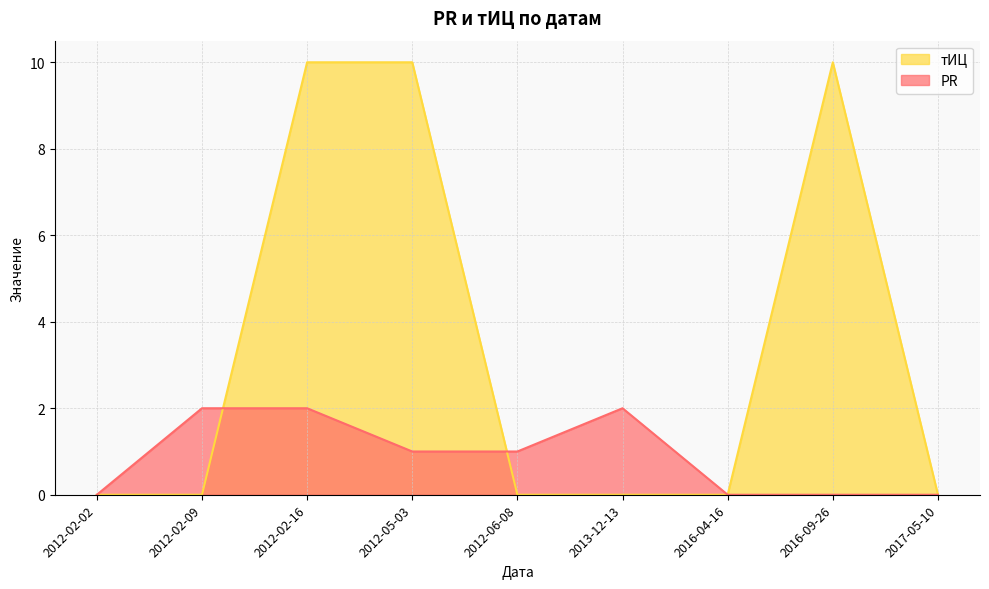

Rank the series at 2012-06-08 from highest to lowest value.

PR, тИЦ